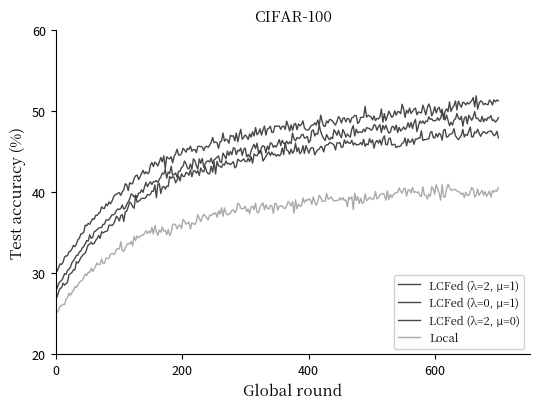

Which series has the largest total across all categories?

LCFed (\u03bb=2, \u03bc=1)